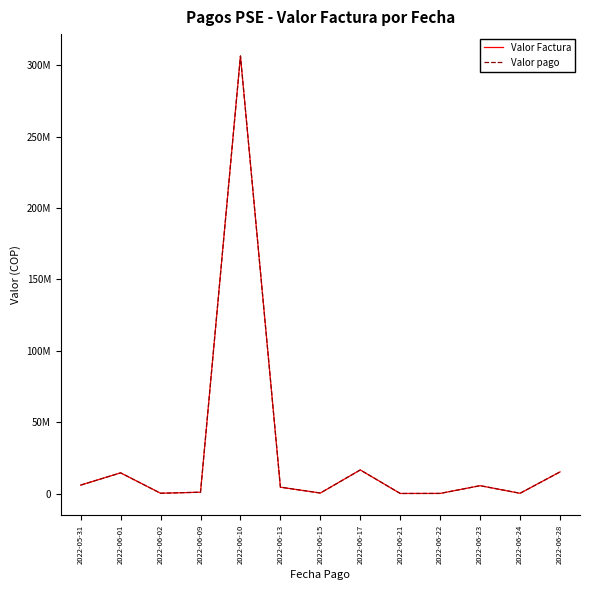

Where is the first local minimum for Valor pago?

2022-06-02